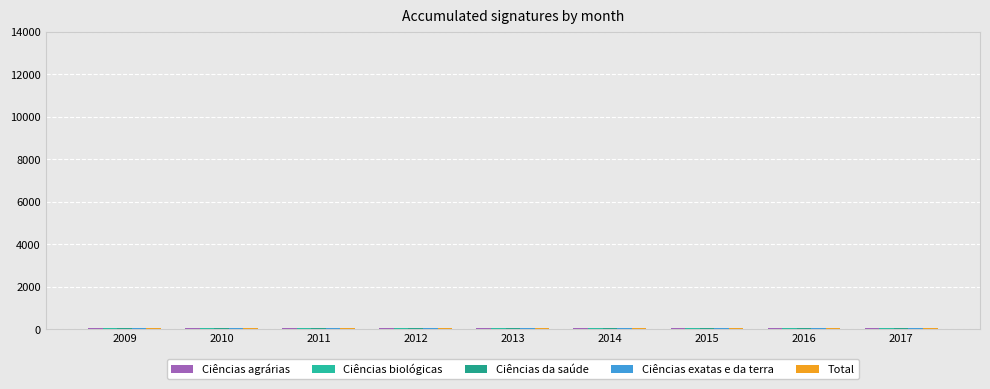

How many data points does each series have?

9